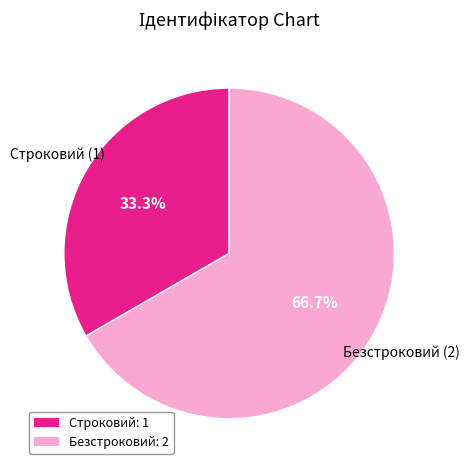

What is the largest slice in the pie chart?

Безстроковий